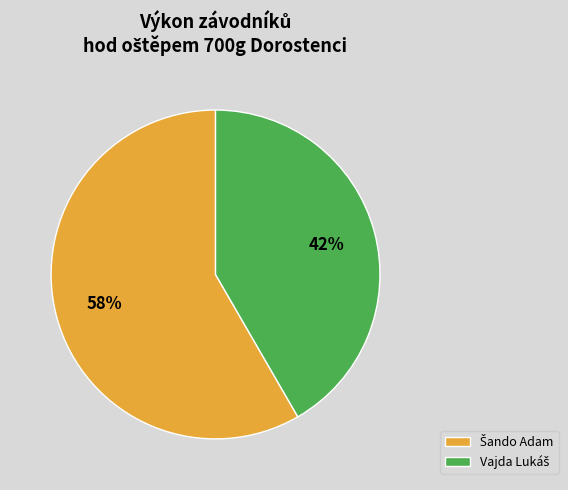

To the nearest percent, what is the average slice percentage?

50%